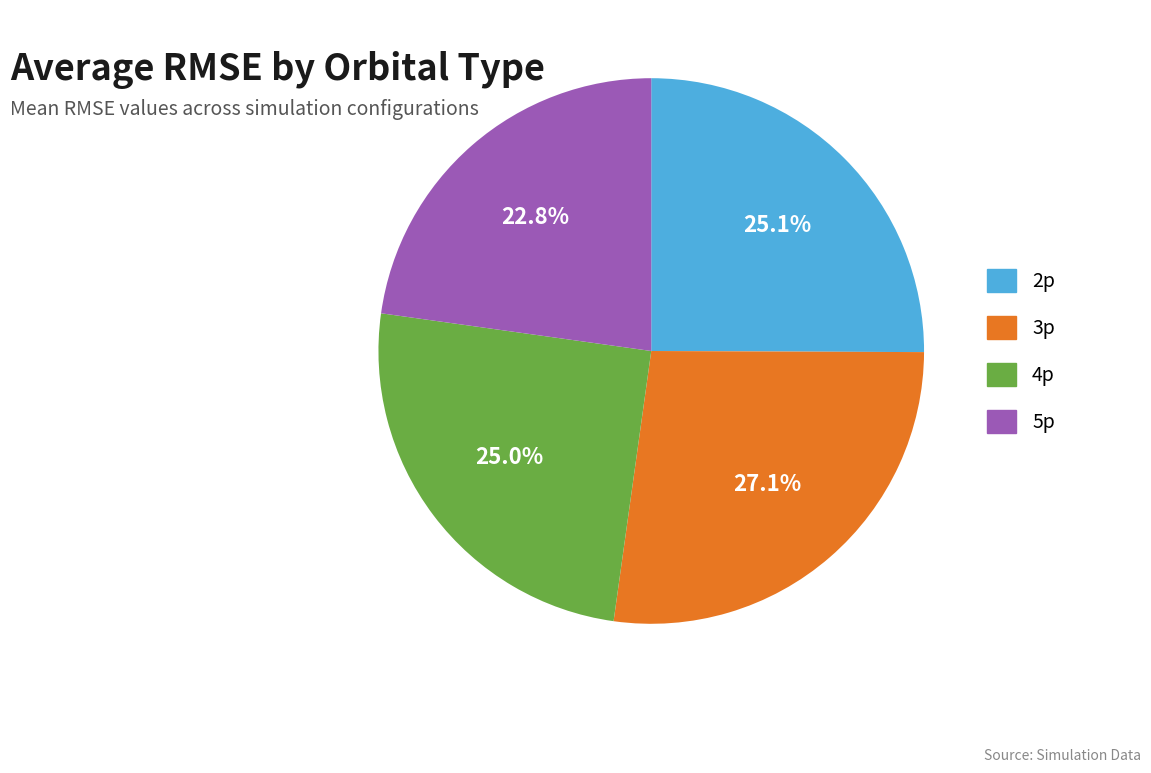

Is it true that 2p is 25% of the pie?

True